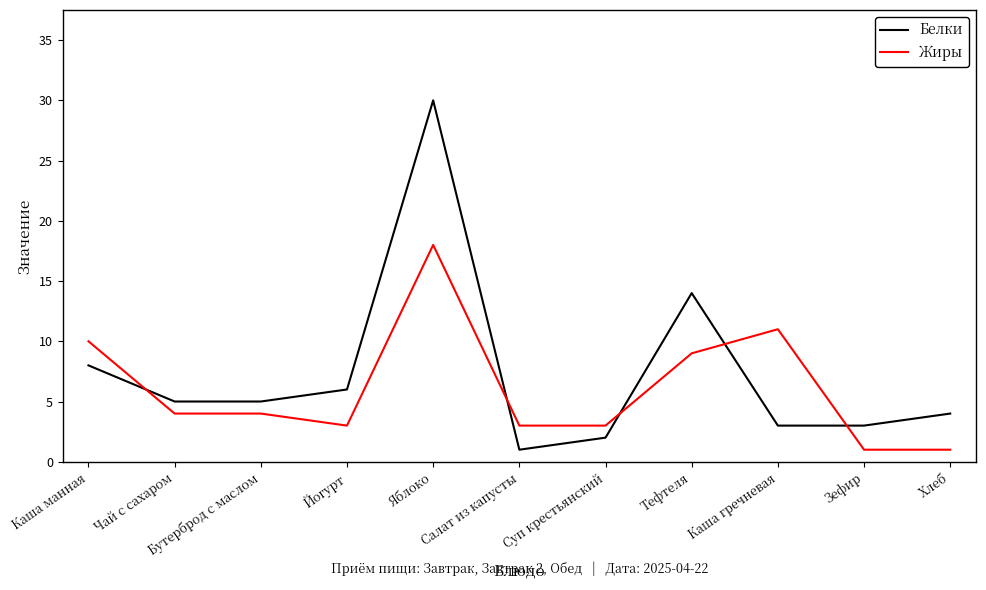

What is the sum of all Белки values?

81